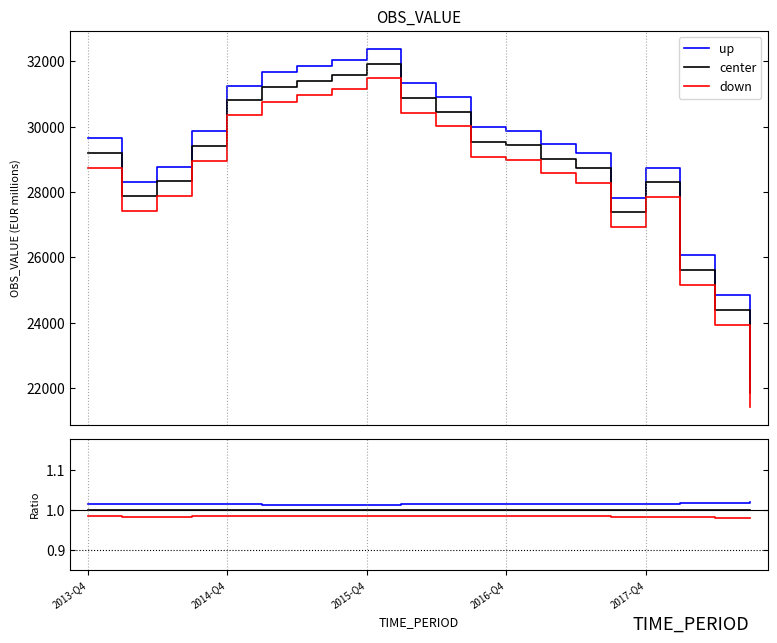

Which series changed the most between 6 and 19?

up